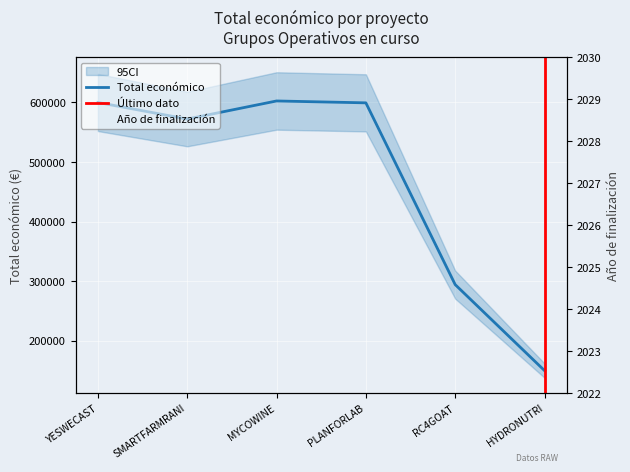

Which category has the lowest value in the Total económico series?

HYDRONUTRI